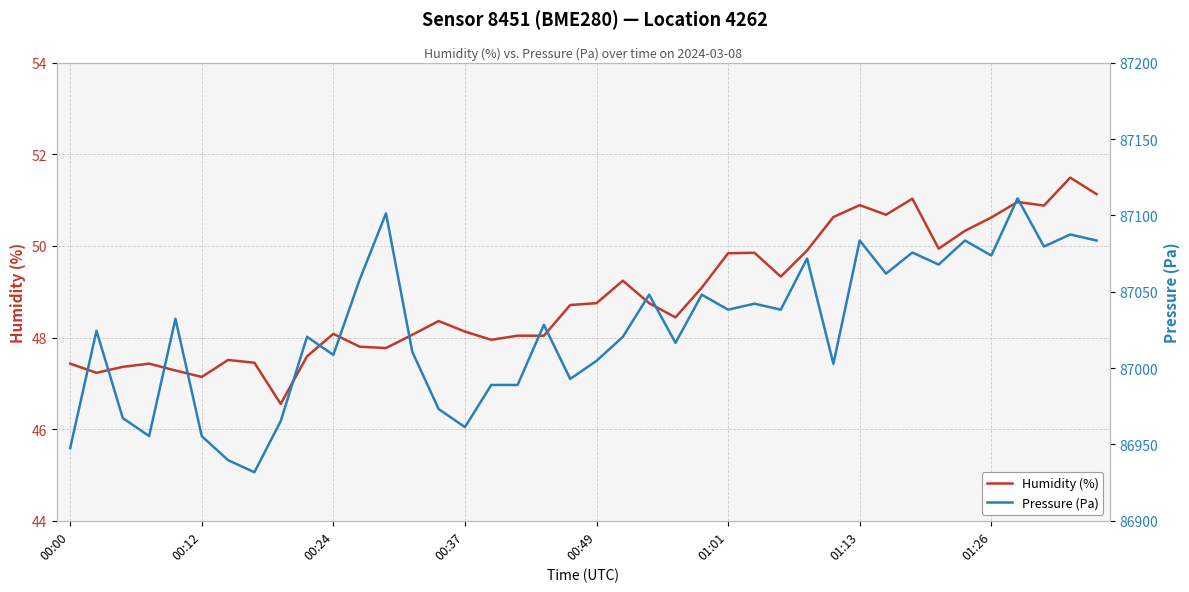

How many categories are shown in the chart?

40